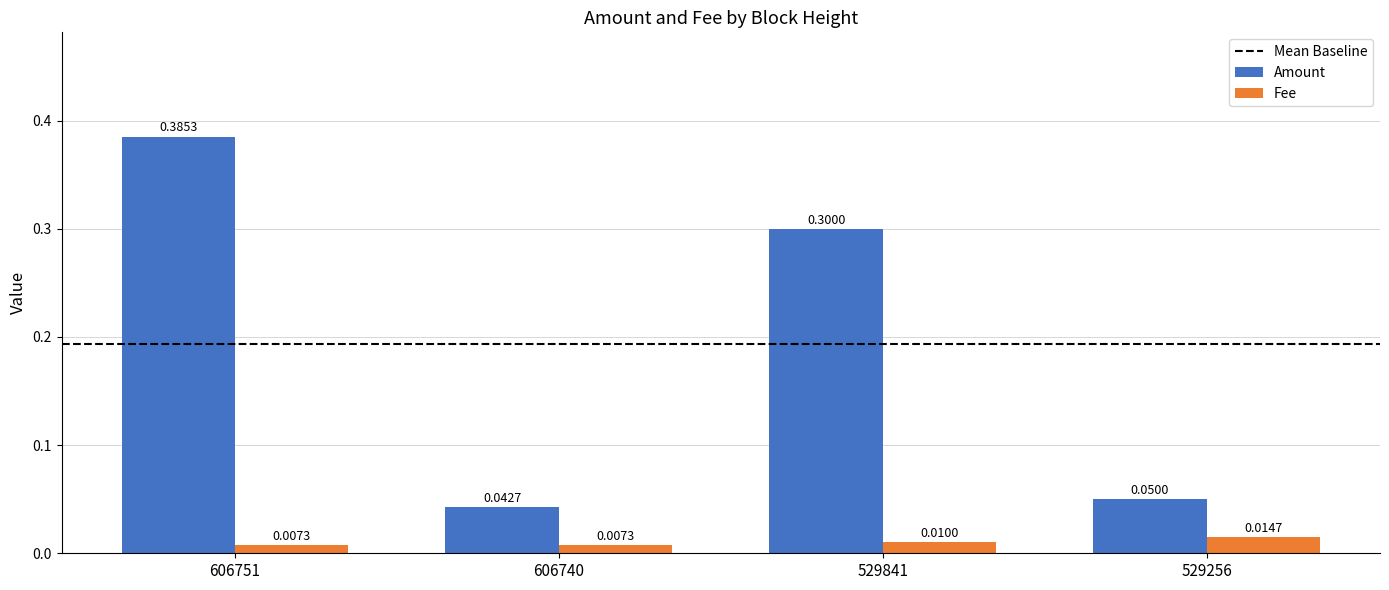

Between 529841 and 529256, which series saw the biggest shift?

Amount